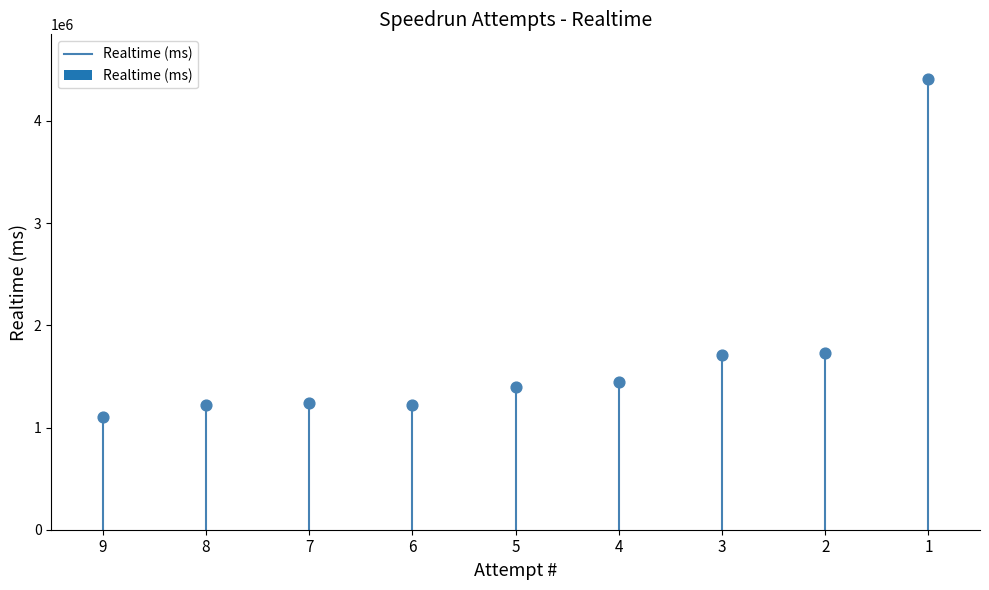

What is the average Y value?

1720244